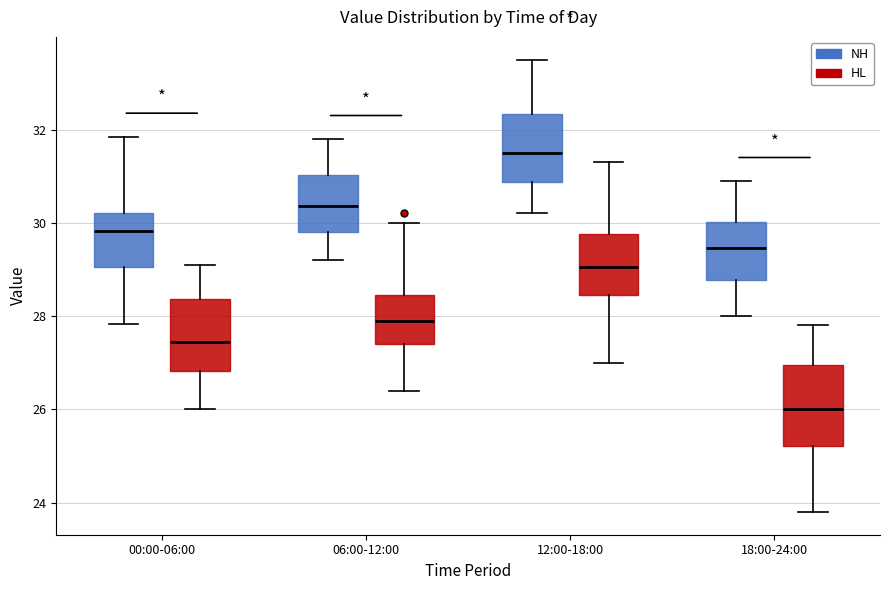

Where does the median line of the box for 18:00-24:00 (NH) sit on the y-axis? The values are not printed on the chart, so give them approximately, as read against the axis.

29.4